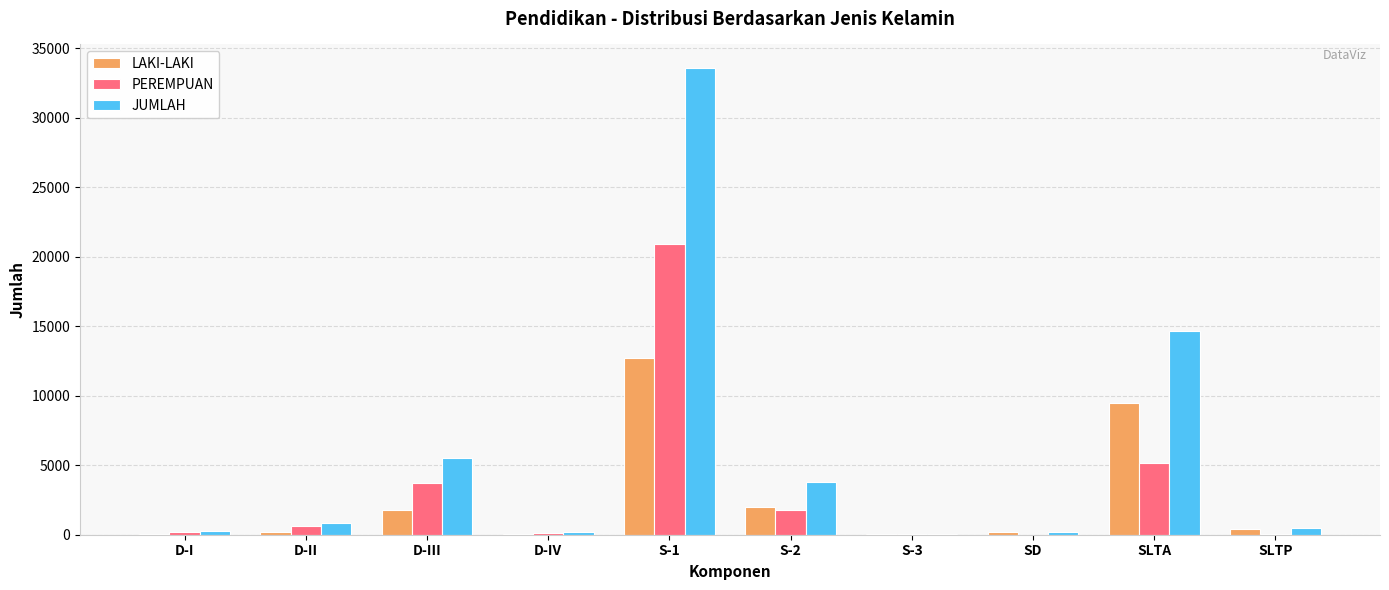

Between SLTA and SLTP, which series saw the biggest shift?

JUMLAH